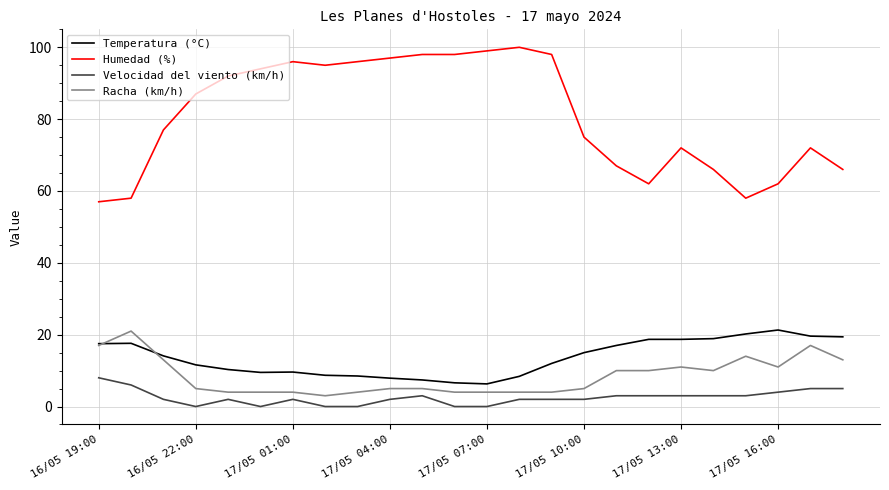

Which series has the largest range (max minus min)?

Humedad (%)